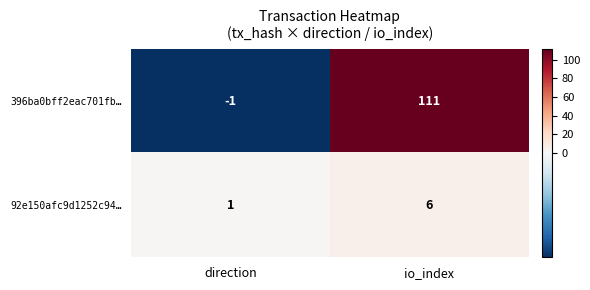

What is the approximate value of 92e150afc9d1252c94… at io_index?

6